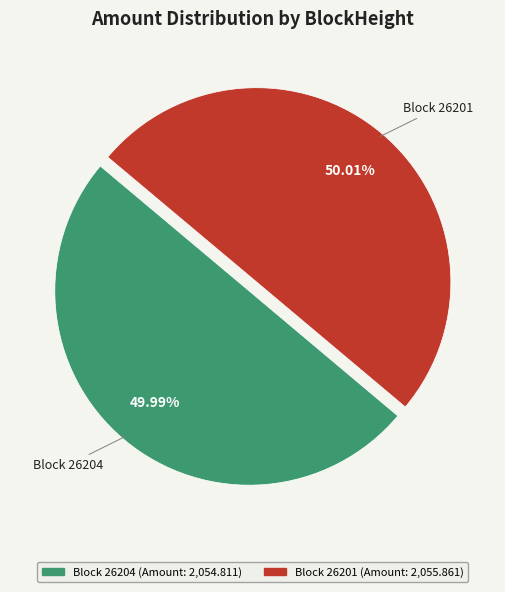

Does any single category account for the majority?

Yes